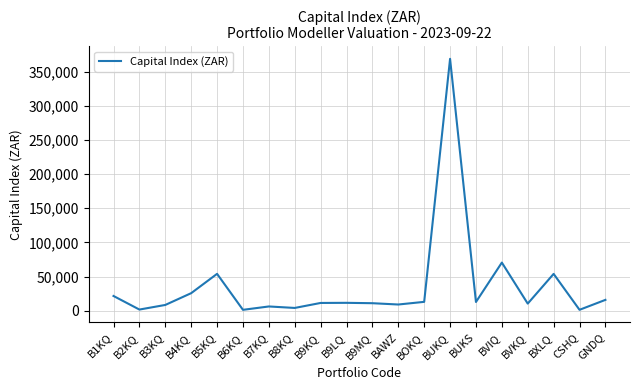

Where is the data nearest to the value 185030?

BVIQ